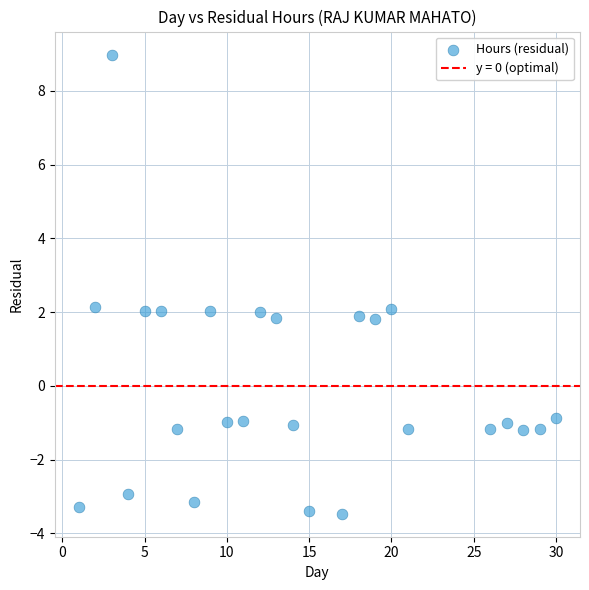

What is the range of X values (max minus min)?

29.0